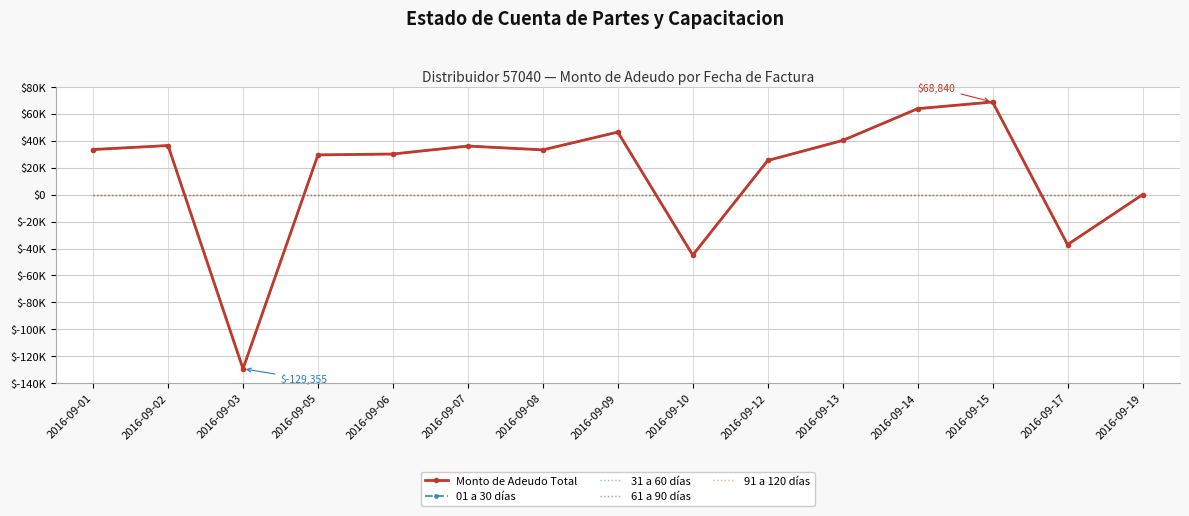

Reading right to left, extract all data points from this chart.

Monto de Adeudo Total: 2016-09-19=7.1	2016-09-17=-37092.6	2016-09-15=68840.0	2016-09-14=63889.4	2016-09-13=40270.3	2016-09-12=25397.8	2016-09-10=-44906.3	2016-09-09=46494.2	2016-09-08=33293.7	2016-09-07=36132.2	2016-09-06=30205.4	2016-09-05=29554.8	2016-09-03=-129354.6	2016-09-02=36506.9	2016-09-01=33544.3
01 a 30 días: 2016-09-19=7.1	2016-09-17=-37092.6	2016-09-15=68840.0	2016-09-14=63889.4	2016-09-13=40270.3	2016-09-12=25397.8	2016-09-10=-44906.3	2016-09-09=46494.2	2016-09-08=33293.7	2016-09-07=36132.2	2016-09-06=30205.4	2016-09-05=29554.8	2016-09-03=-129354.6	2016-09-02=36506.9	2016-09-01=33544.3
31 a 60 días: 2016-09-19=0.0	2016-09-17=0.0	2016-09-15=0.0	2016-09-14=0.0	2016-09-13=0.0	2016-09-12=0.0	2016-09-10=0.0	2016-09-09=0.0	2016-09-08=0.0	2016-09-07=0.0	2016-09-06=0.0	2016-09-05=0.0	2016-09-03=0.0	2016-09-02=0.0	2016-09-01=0.0
61 a 90 días: 2016-09-19=0.0	2016-09-17=0.0	2016-09-15=0.0	2016-09-14=0.0	2016-09-13=0.0	2016-09-12=0.0	2016-09-10=0.0	2016-09-09=0.0	2016-09-08=0.0	2016-09-07=0.0	2016-09-06=0.0	2016-09-05=0.0	2016-09-03=0.0	2016-09-02=0.0	2016-09-01=0.0
91 a 120 días: 2016-09-19=0.0	2016-09-17=0.0	2016-09-15=0.0	2016-09-14=0.0	2016-09-13=0.0	2016-09-12=0.0	2016-09-10=0.0	2016-09-09=0.0	2016-09-08=0.0	2016-09-07=0.0	2016-09-06=0.0	2016-09-05=0.0	2016-09-03=0.0	2016-09-02=0.0	2016-09-01=0.0